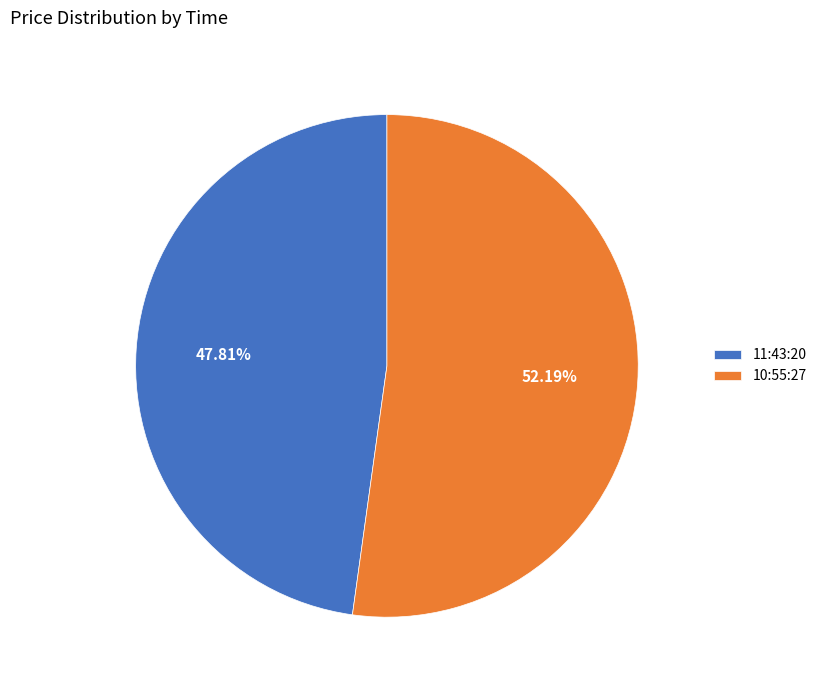

What is the smallest slice in the pie chart?

11:43:20